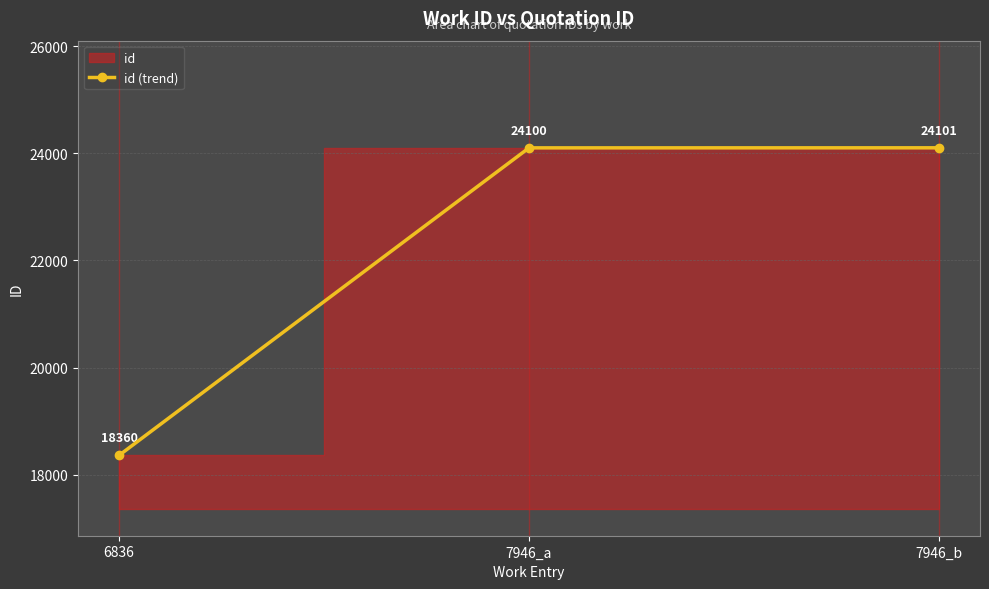

What is the value of the 3rd point from the left?

24101